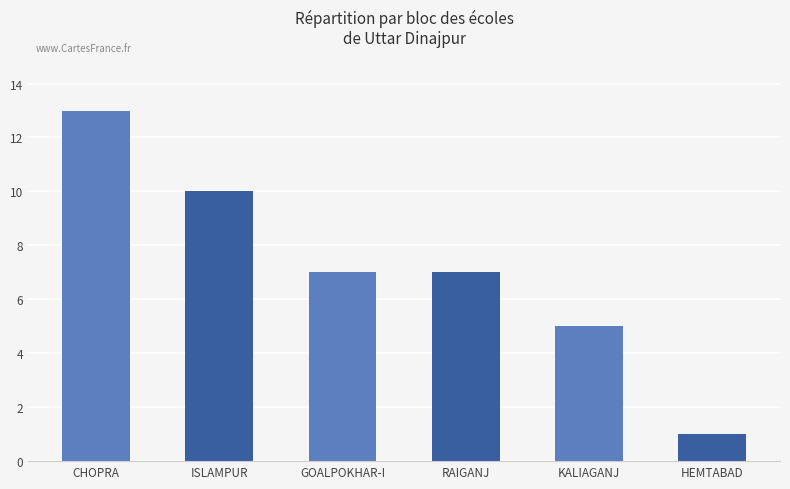

How many distinct data groups are displayed?

1